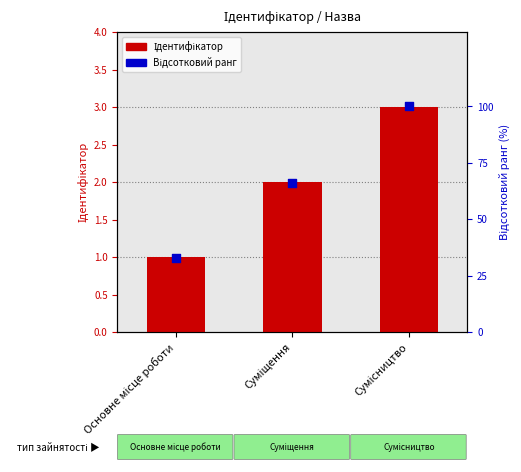

What are all the series names shown in the legend?

Ідентифікатор, Відсотковий ранг